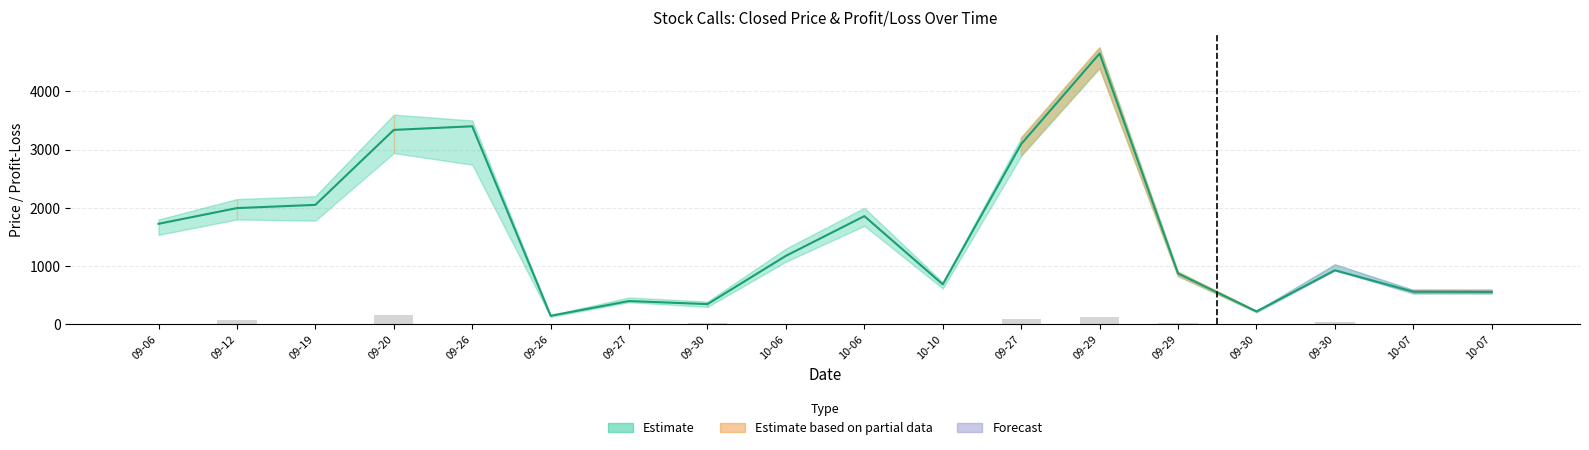

How many bars are there in total?

72